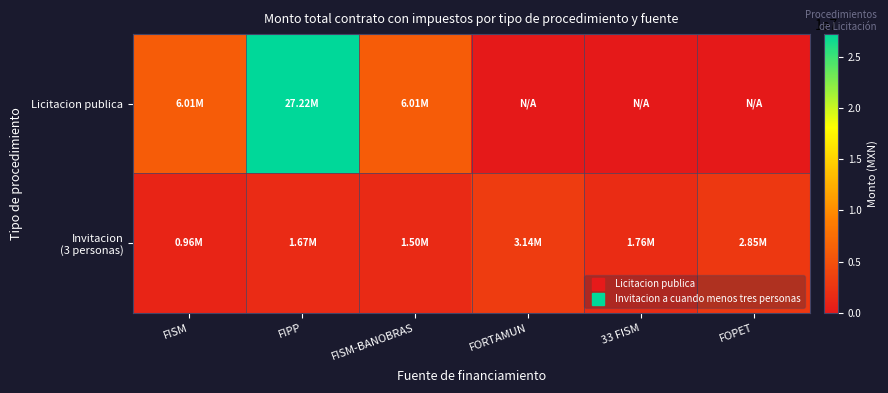

What is the total value across all series at FOPET?

2849786.3